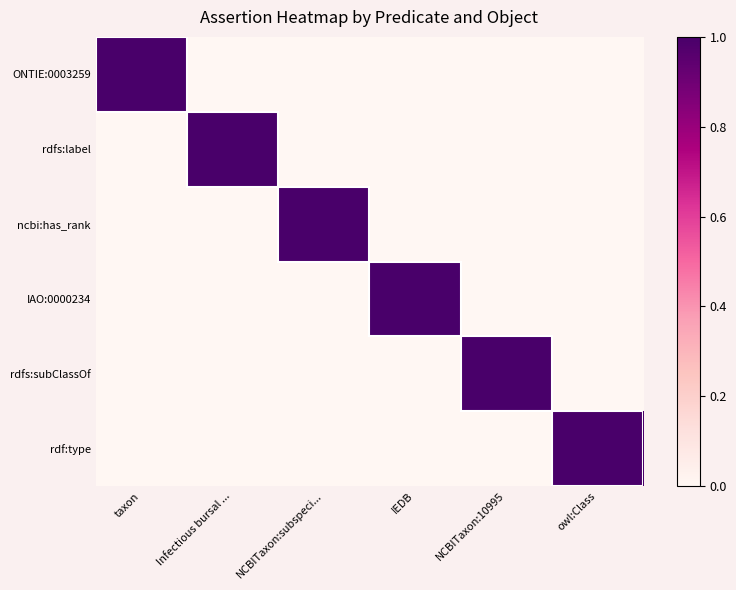

Which series changed the most between Infectious bursal ... and owl:Class?

rdfs:label